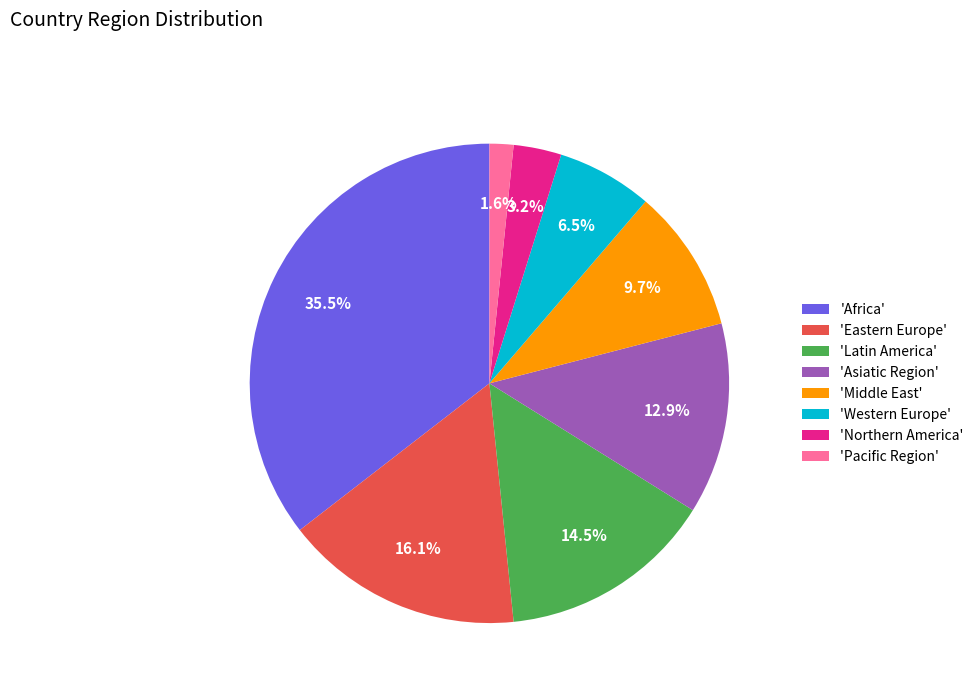

Rank the categories by value from lowest to highest.

'Pacific Region', 'Northern America', 'Western Europe', 'Middle East', 'Asiatic Region', 'Latin America', 'Eastern Europe', 'Africa'